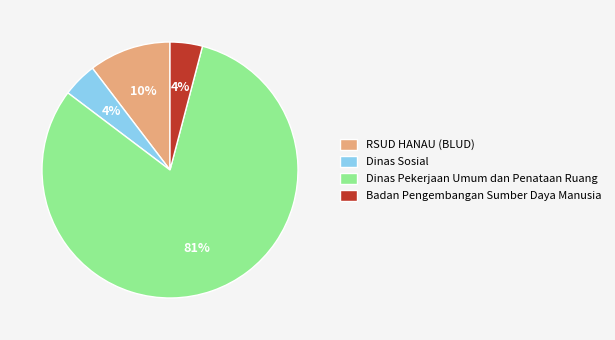

Approximately how many times larger is the value at RSUD HANAU (BLUD) compared to Badan Pengembangan Sumber Daya Manusia?

2.5